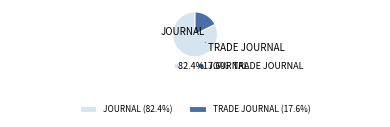

What is the ratio of the value at JOURNAL (82.4%) to the value at TRADE JOURNAL (17.6%)?

4.7